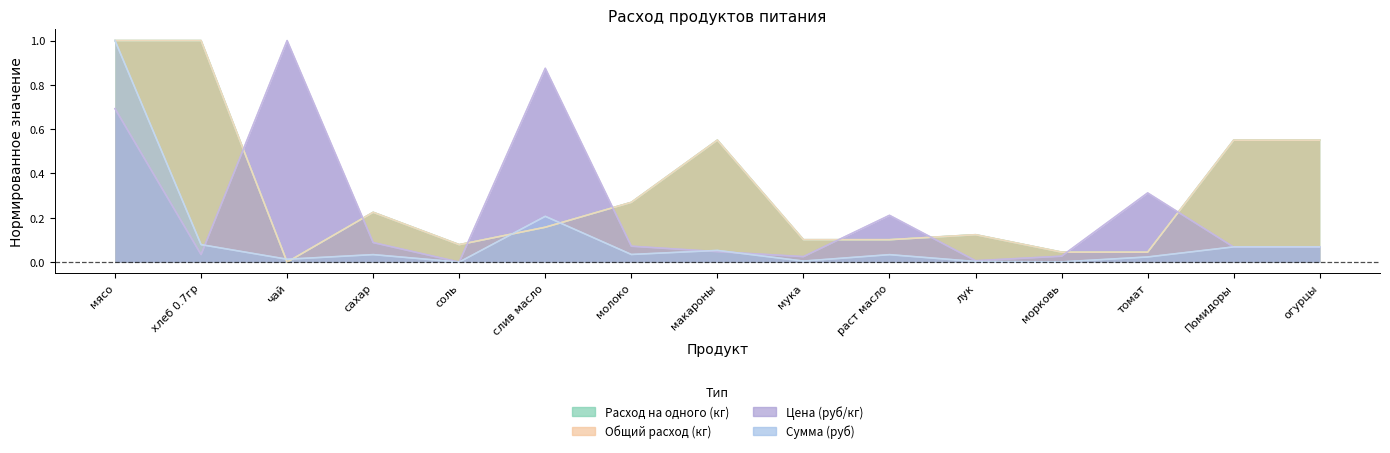

Which category has the lowest value in the Цена (руб/кг) series?

соль